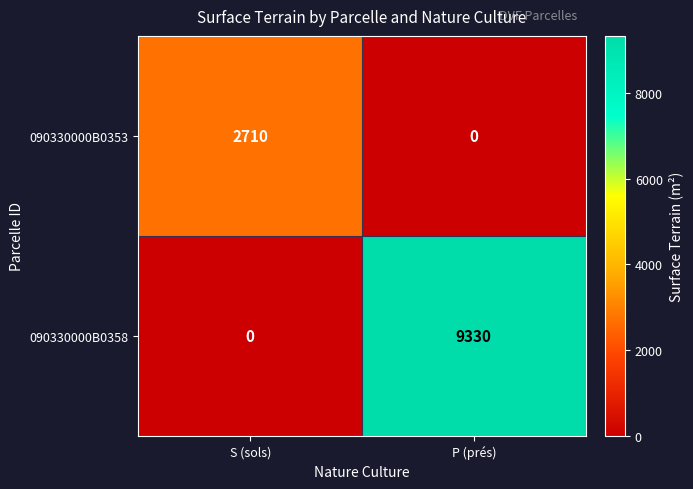

What is the approximate value of 090330000B0353 at S (sols), to the nearest 50?

2700